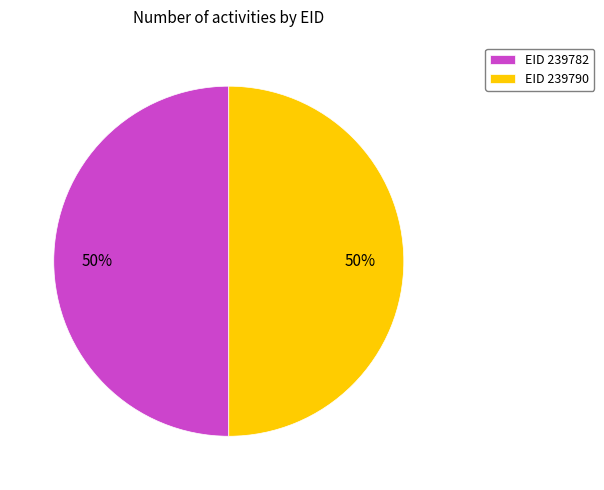

To the nearest percent, what is the combined percentage of EID 239790 and EID 239782?

100%